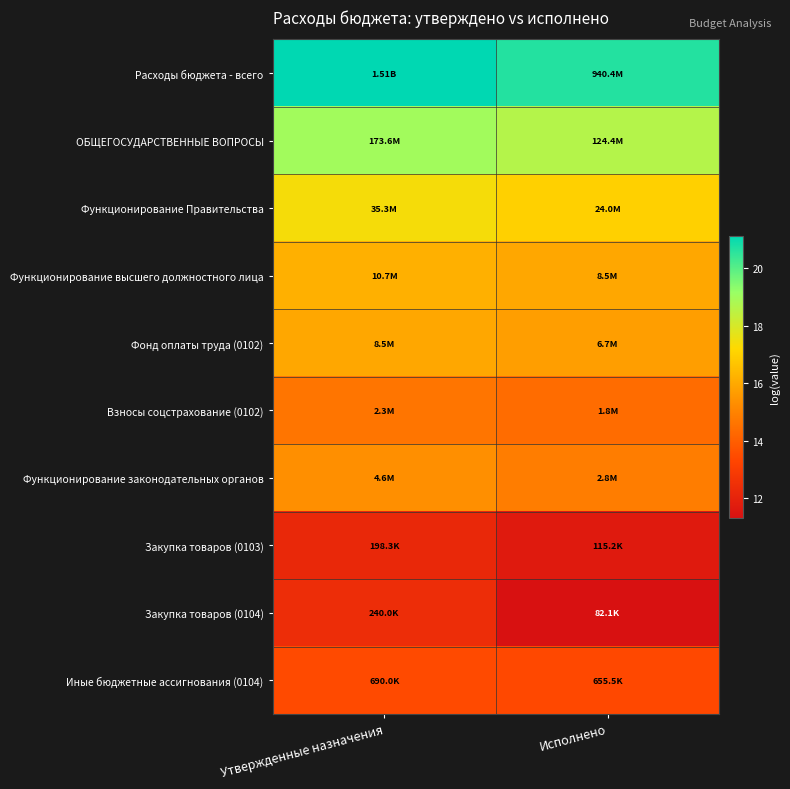

Reading left to right, transcribe all the data shown in this chart.

Расходы бюджета - всего: Утвержденные назначения=21.1	Исполнено=20.7
ОБЩЕГОСУДАРСТВЕННЫЕ ВОПРОСЫ: Утвержденные назначения=19.0	Исполнено=18.6
Функционирование Правительства: Утвержденные назначения=17.4	Исполнено=17.0
Функционирование высшего должностного лица: Утвержденные назначения=16.2	Исполнено=16.0
Фонд оплаты труда (0102): Утвержденные назначения=16.0	Исполнено=15.7
Взносы соцстрахование (0102): Утвержденные назначения=14.6	Исполнено=14.4
Функционирование законодательных органов: Утвержденные назначения=15.3	Исполнено=14.8
Закупка товаров (0103): Утвержденные назначения=12.2	Исполнено=11.7
Закупка товаров (0104): Утвержденные назначения=12.4	Исполнено=11.3
Иные бюджетные ассигнования (0104): Утвержденные назначения=13.4	Исполнено=13.4